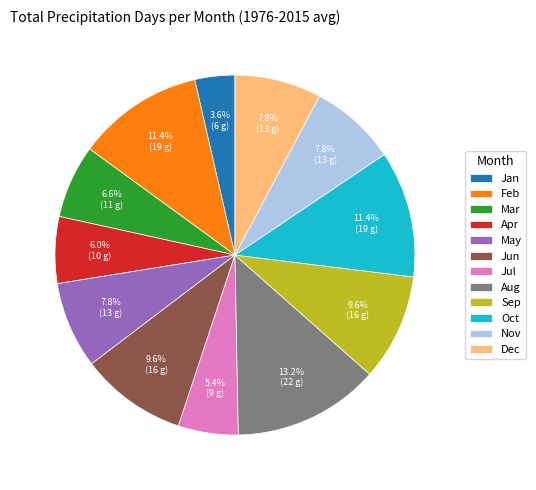

Is the sum of Apr and Mar greater than half?

No